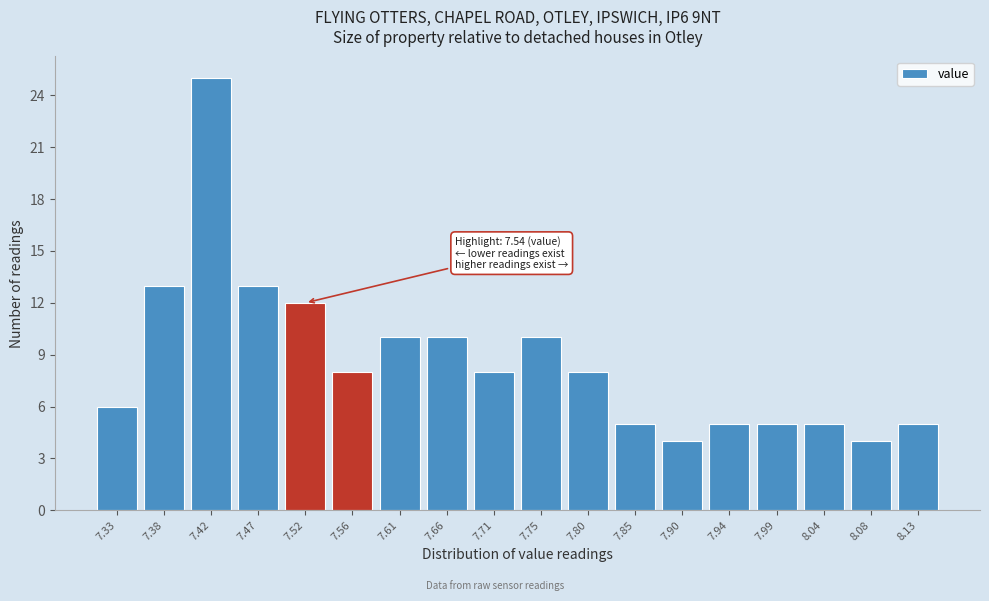

Which range on the x-axis has the tallest bar?

7.400 to 7.445